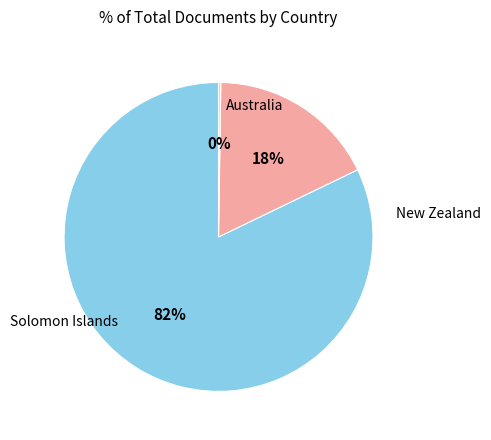

To the nearest percent, what is the average slice percentage?

33%